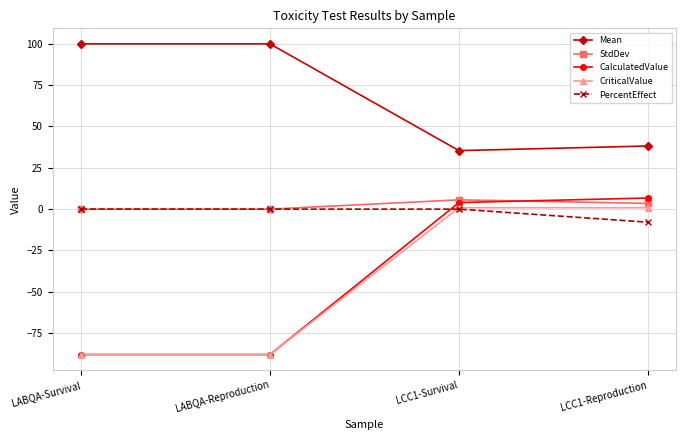

Reading left to right, extract all data points from this chart.

Mean: LABQA-Survival=100.0	LABQA-Reproduction=100.0	LCC1-Survival=35.4	LCC1-Reproduction=38.2
StdDev: LABQA-Survival=0.0	LABQA-Reproduction=0.0	LCC1-Survival=5.6	LCC1-Reproduction=3.5
CalculatedValue: LABQA-Survival=-88.0	LABQA-Reproduction=-88.0	LCC1-Survival=4.0	LCC1-Reproduction=6.7
CriticalValue: LABQA-Survival=-88.0	LABQA-Reproduction=-88.0	LCC1-Survival=0.9	LCC1-Reproduction=0.9
PercentEffect: LABQA-Survival=0.0	LABQA-Reproduction=0.0	LCC1-Survival=0.0	LCC1-Reproduction=-7.9